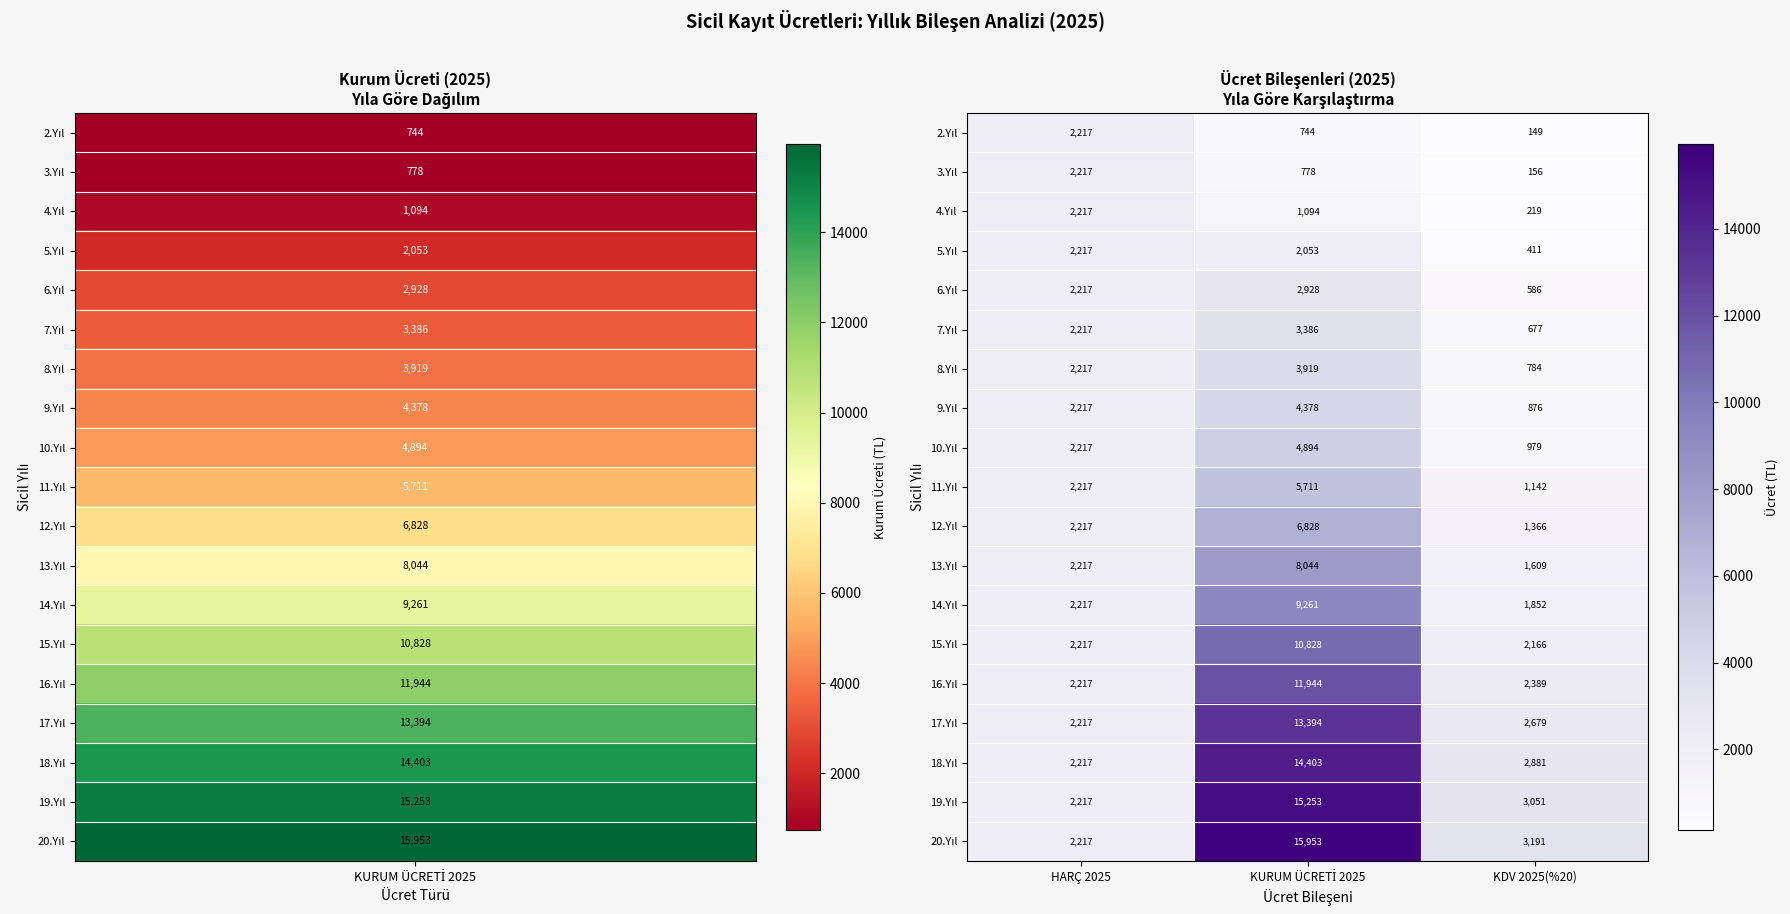

What is the difference between the highest and lowest values at KDV 2025(%20)?

3042